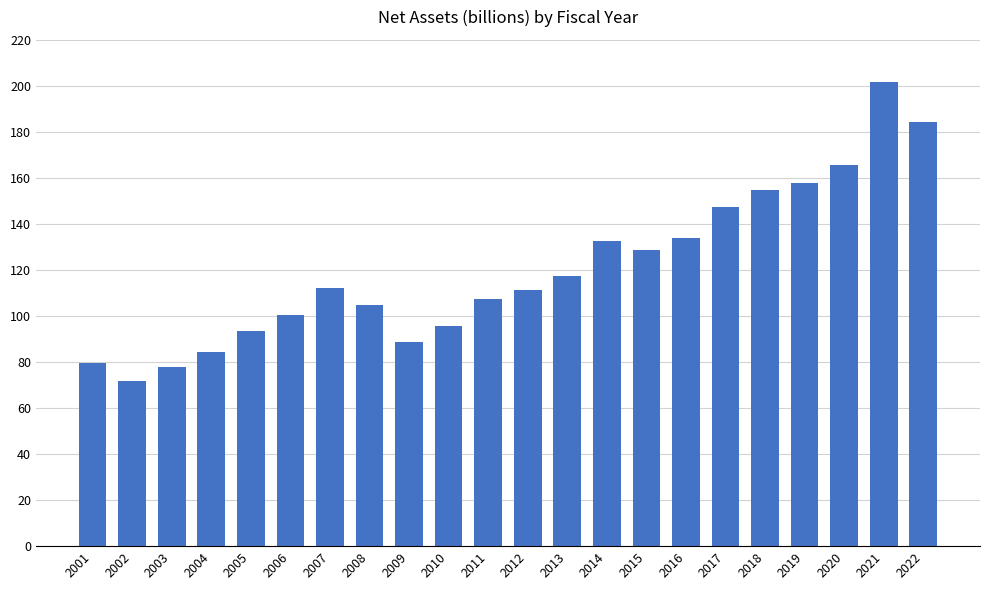

What is the ratio of the value at 2021 to the value at 2012?

1.8